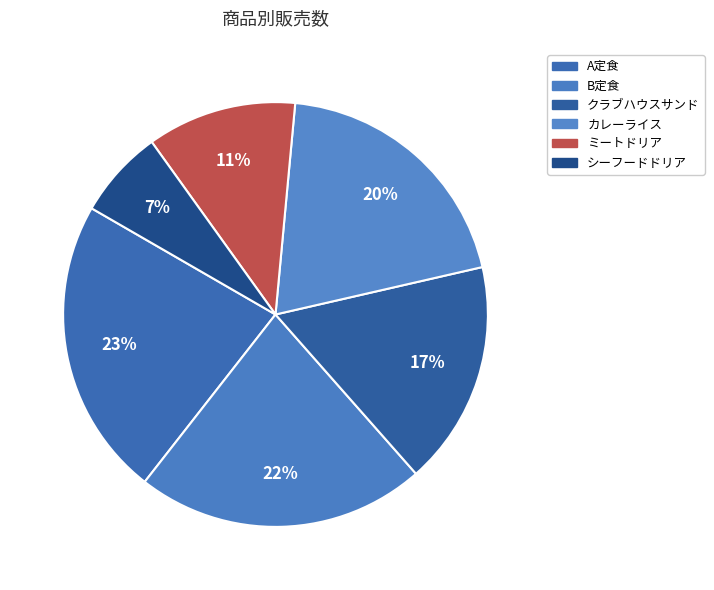

To the nearest percent, what percentage of the pie is シーフードドリア?

7%